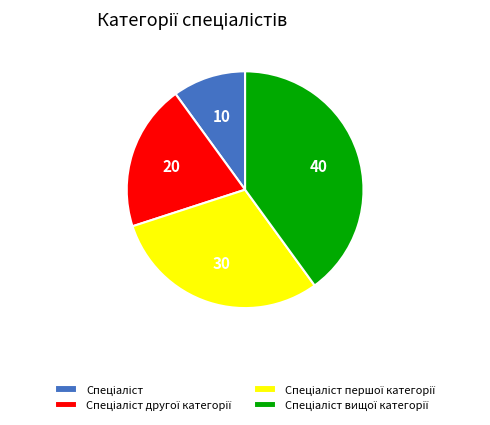

Is there any slice that represents more than half of the pie?

No